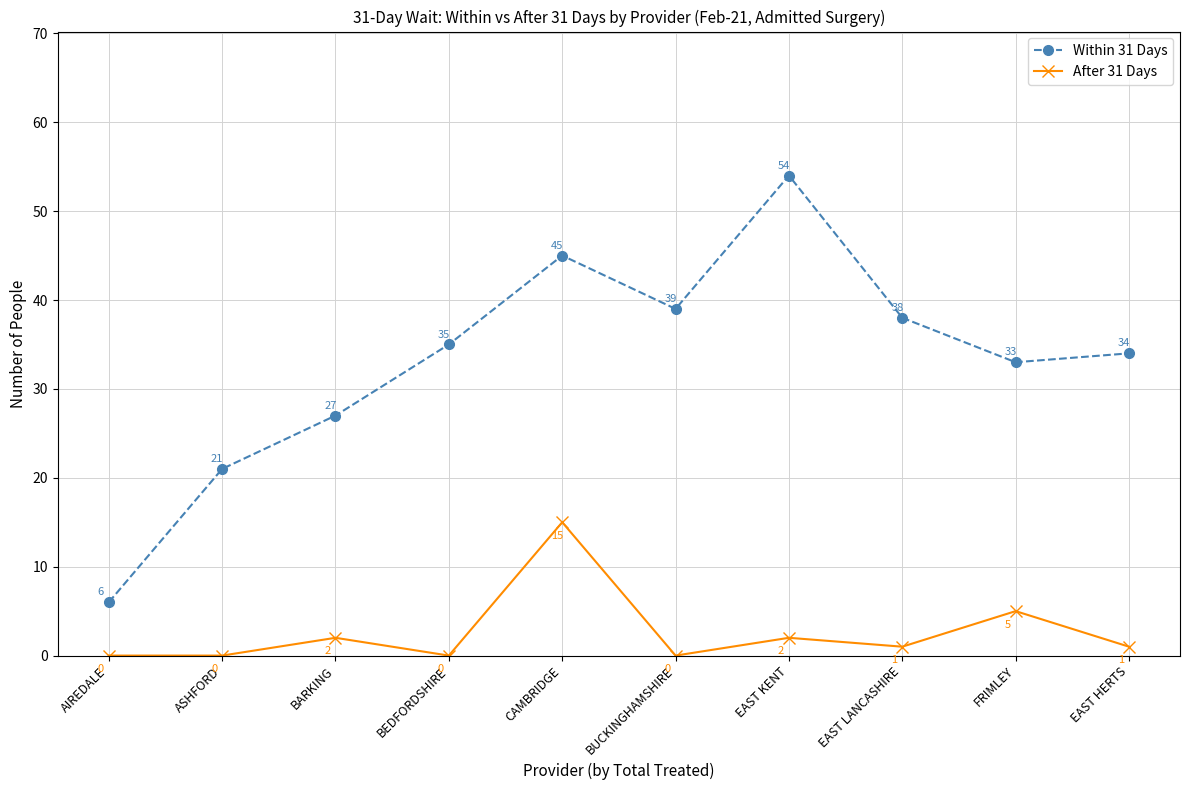

What is the value of the Within 31 Days point at the 9th from the left?

33